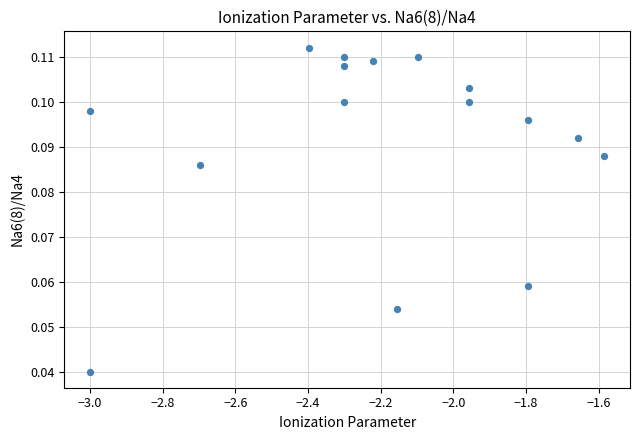

What is the range of X values (max minus min)?

1.4